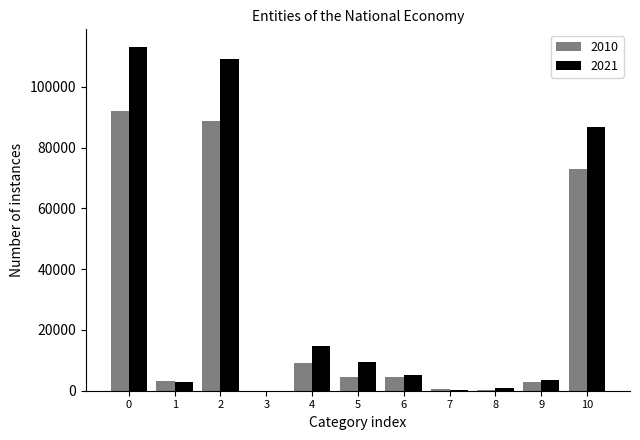

Is the value of 2021 at 10 greater than the value of 2010 at 6?

Yes